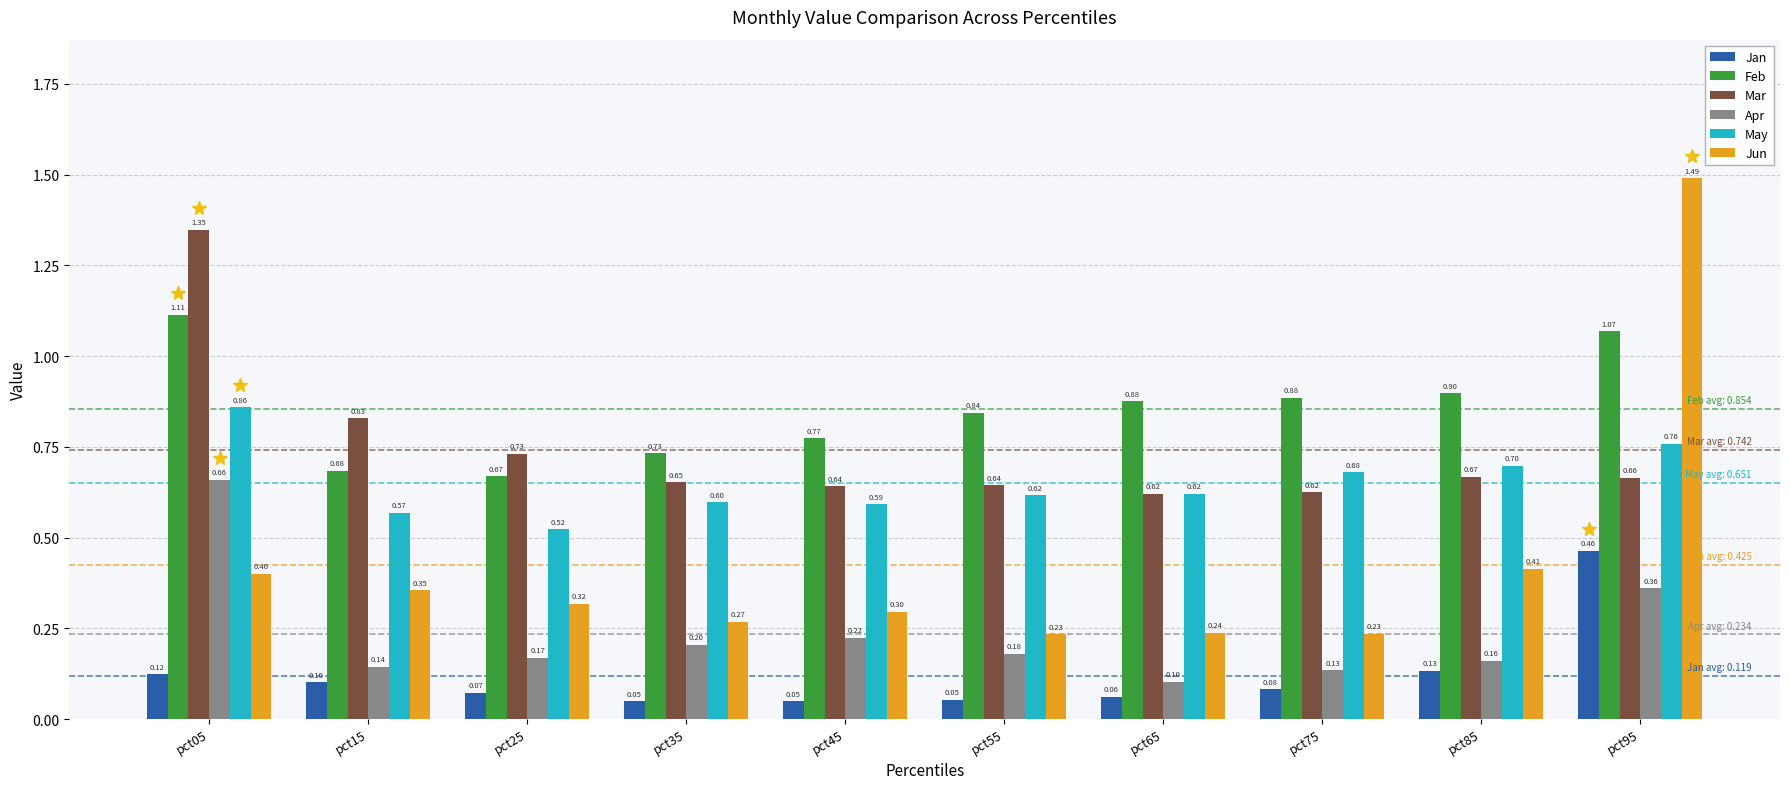

How many data points does each series have?

10